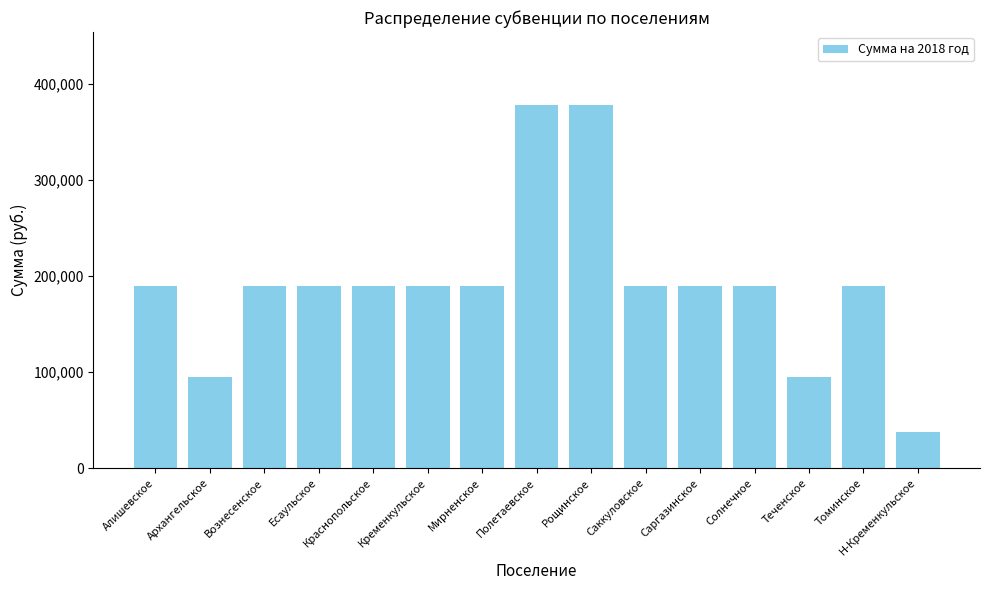

What is the minimum value shown in the chart?

37800